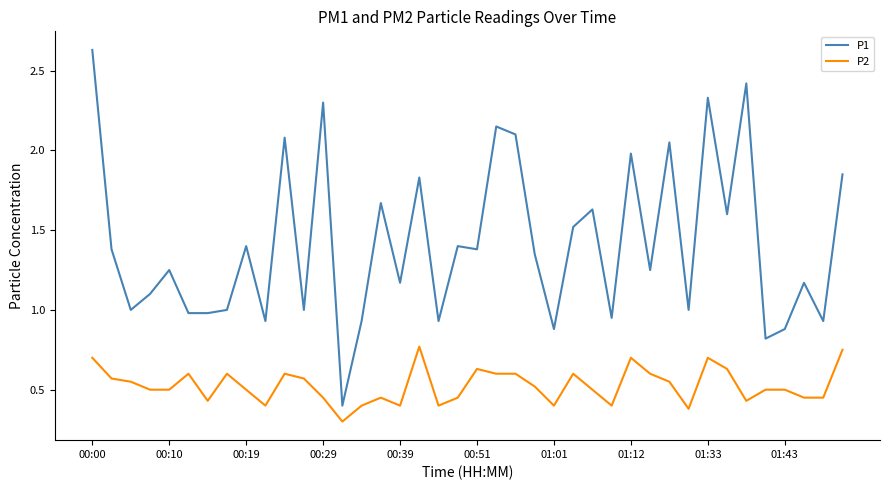

Rank the series by their maximum value, from lowest to highest.

P2, P1